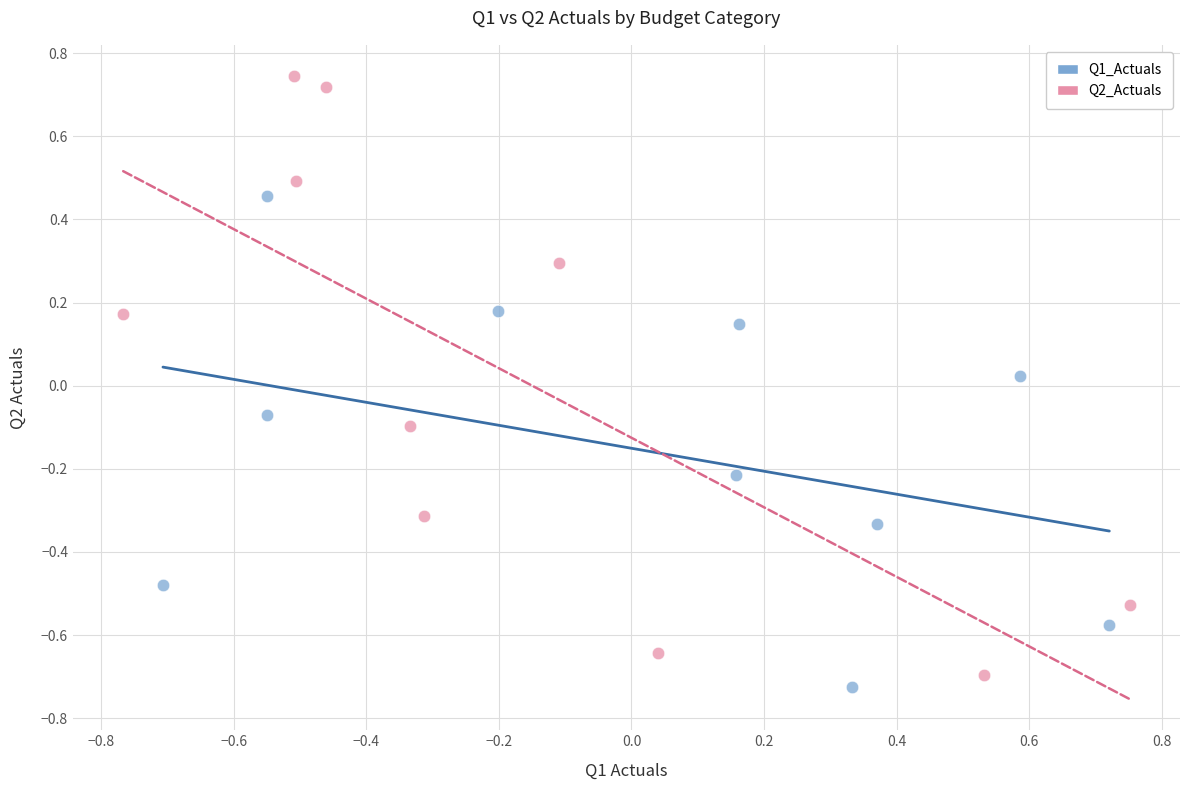

Which series has the widest spread of Y values?

Q2_Actuals